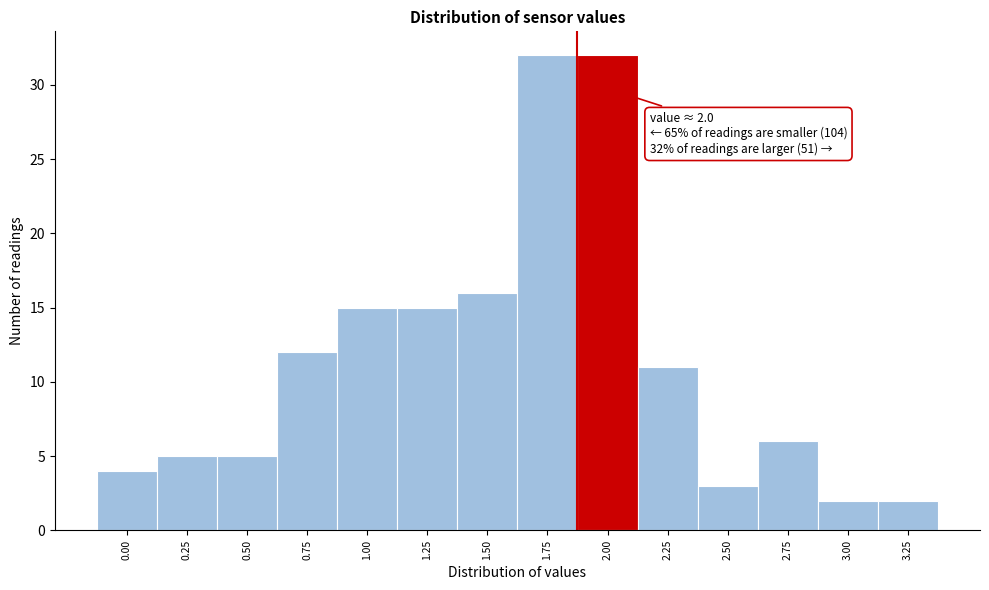

Reading right to left, list all the values displayed in this chart.

3.25=2	3.00=2	2.75=6	2.50=3	2.25=11	2.00=32	1.75=32	1.50=16	1.25=15	1.00=15	0.75=12	0.50=5	0.25=5	0.00=4